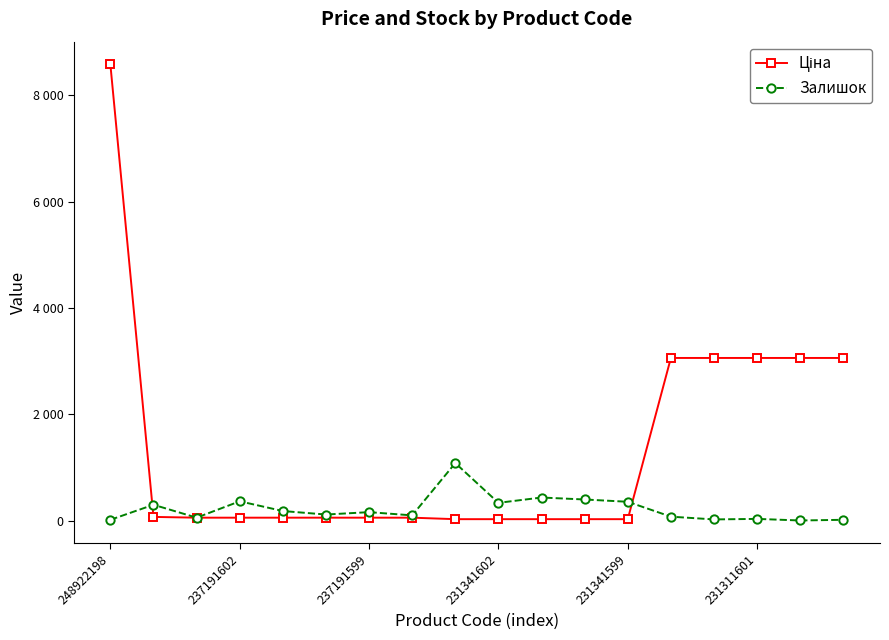

Is this an area chart (filled region under the line)?

No